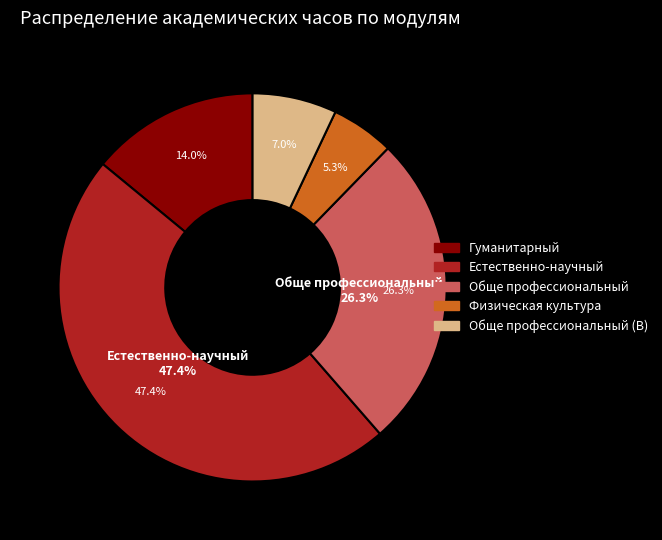

To the nearest percent, what portion does Обще профессиональный (В) represent?

7%